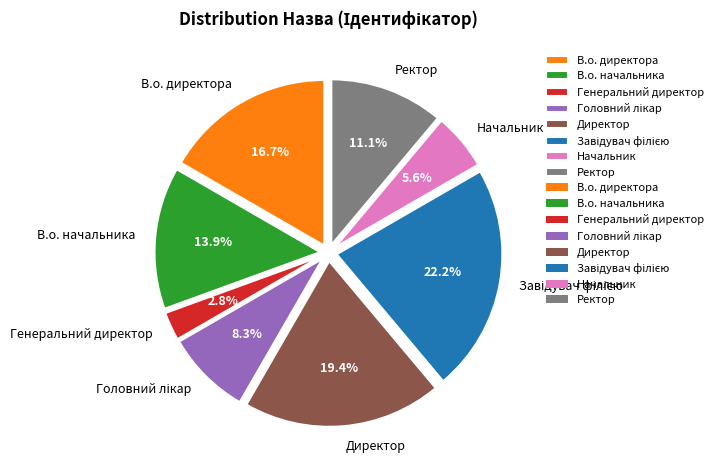

Does any single category account for the majority?

No